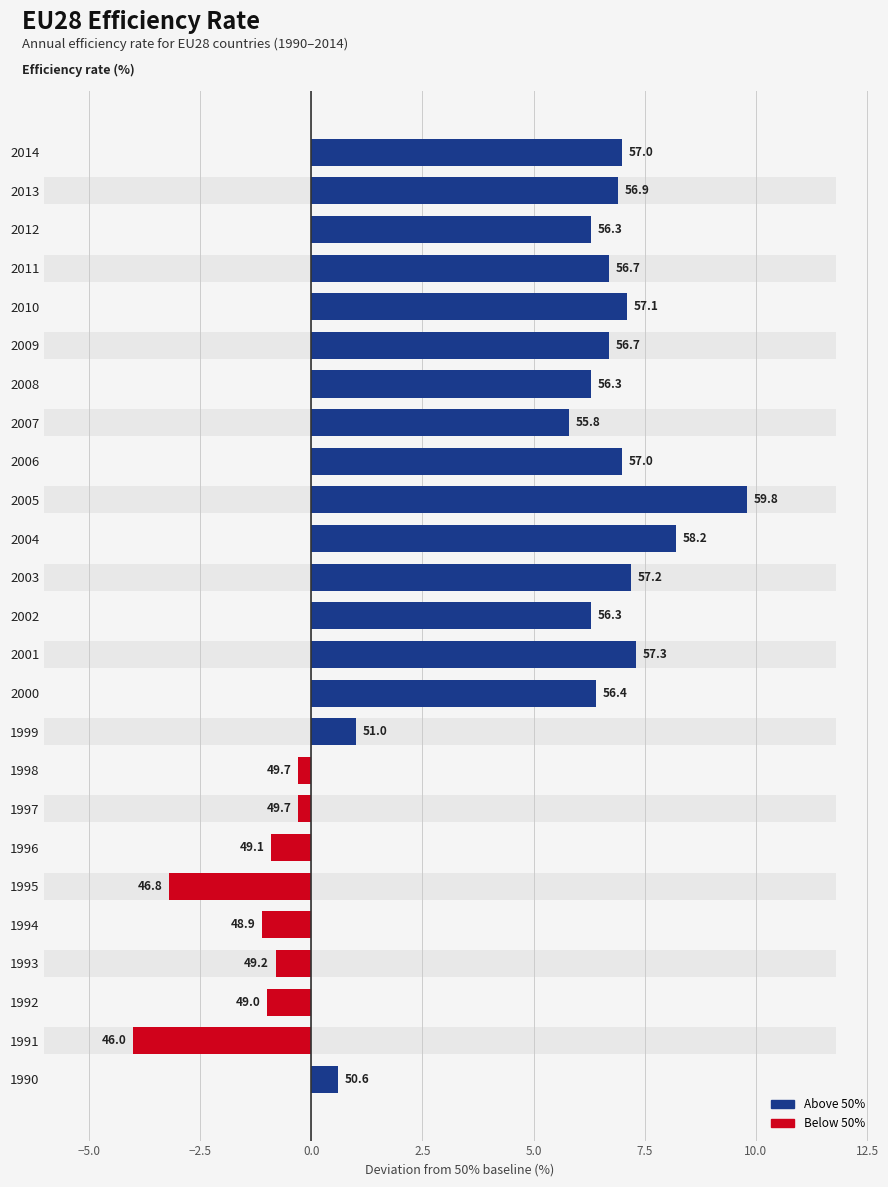

The chart shows a value of 6.9 at 2013. True or false?

True